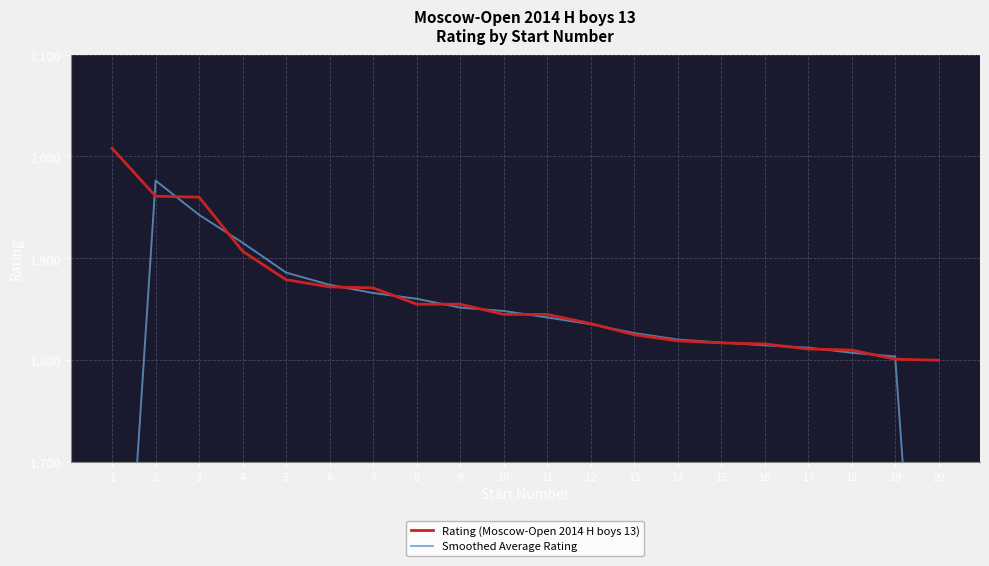

What is the average value of the Smoothed Average Rating series?

1796.2